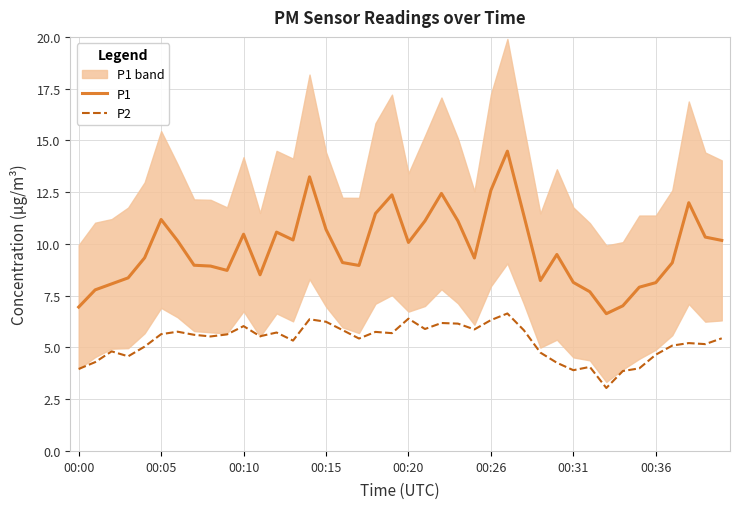

Between 18 and 32, which series saw the biggest shift?

P1